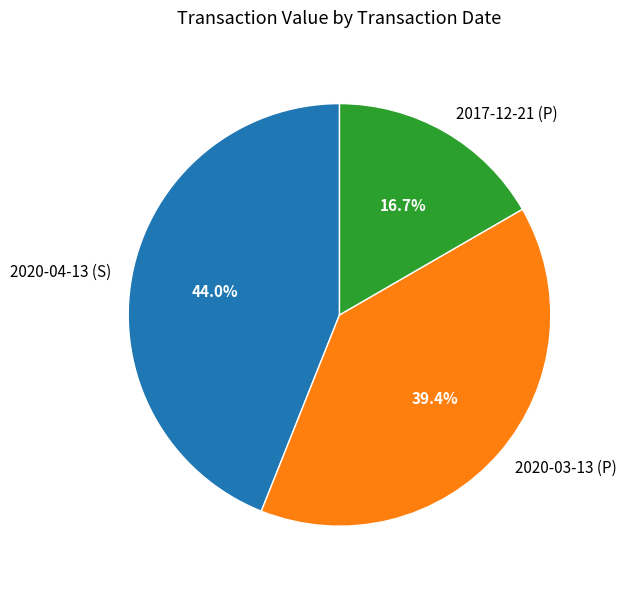

To the nearest percent, what is the average slice percentage?

33%